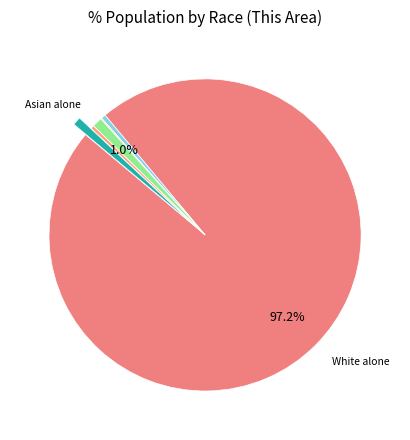

Which slice is the largest?

White alone